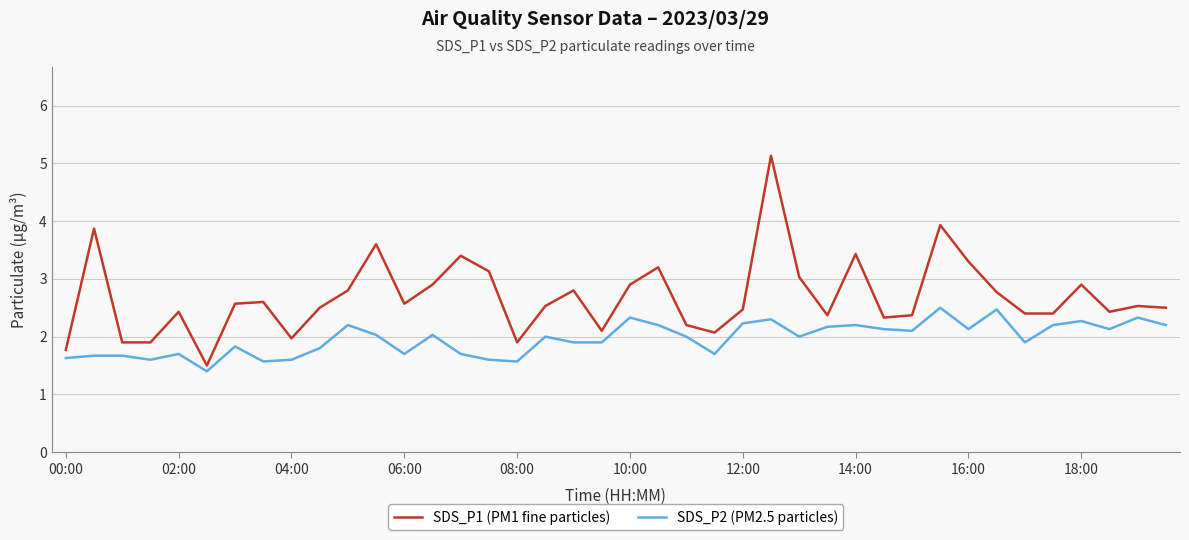

What is the difference between the maximum and minimum values in the SDS_P1 (PM1 fine particles) series?

3.6